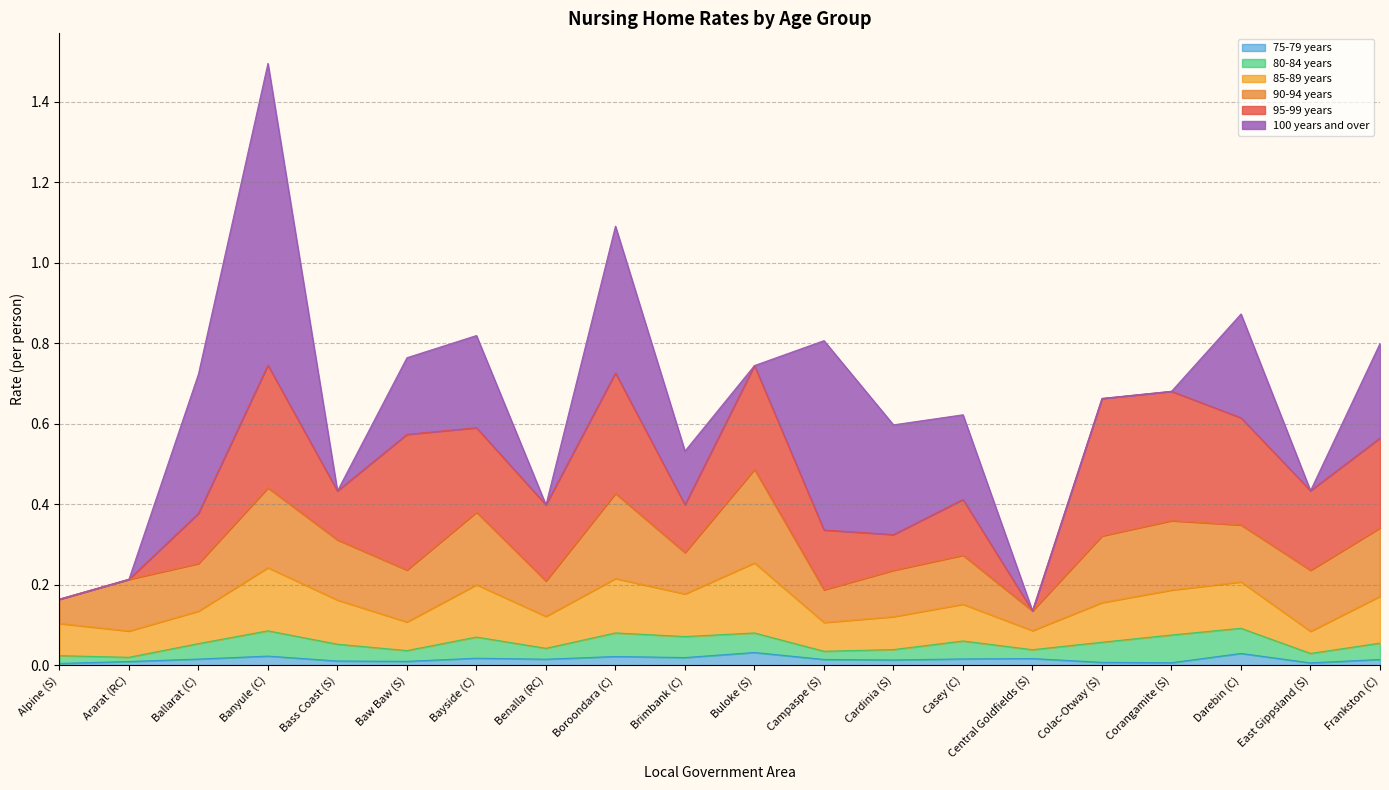

At which category is the sum across all series the highest?

Banyule (C)